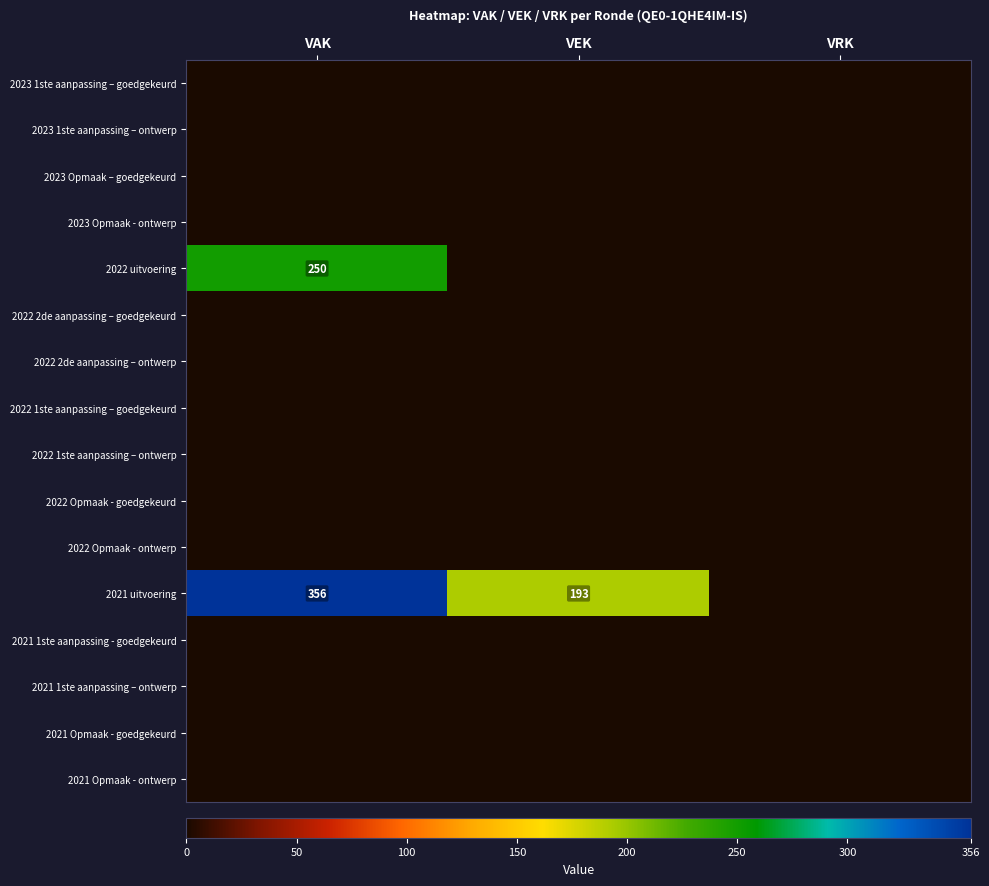

At VRK, list the series in order from largest to smallest.

2023 1ste aanpassing – goedgekeurd, 2023 1ste aanpassing – ontwerp, 2023 Opmaak – goedgekeurd, 2023 Opmaak - ontwerp, 2022 uitvoering, 2022 2de aanpassing – goedgekeurd, 2022 2de aanpassing – ontwerp, 2022 1ste aanpassing – goedgekeurd, 2022 1ste aanpassing – ontwerp, 2022 Opmaak - goedgekeurd, 2022 Opmaak - ontwerp, 2021 uitvoering, 2021 1ste aanpassing - goedgekeurd, 2021 1ste aanpassing – ontwerp, 2021 Opmaak - goedgekeurd, 2021 Opmaak - ontwerp